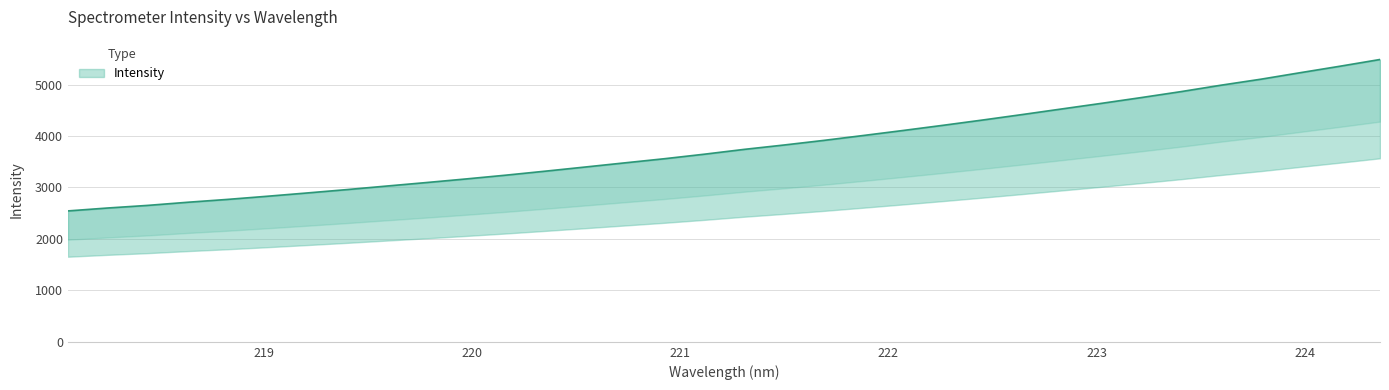

Reading left to right, transcribe all the data shown in this chart.

218.0596=2544.6	218.2508=2601.4	218.442=2651.8	218.6332=2712.5	218.8244=2767.9	219.0156=2829.1	219.2067=2892.9	219.3979=2958.4	219.589=3027.4	219.7801=3095.5	219.9712=3165.8	220.1623=3239.3	220.3533=3317.5	220.5444=3397.9	220.7354=3479.1	220.9264=3559.9	221.1174=3647.5	221.3083=3740.9	221.4993=3825.7	221.6902=3915.3	221.8812=4011.2	222.0721=4108.5	222.263=4208.7	222.4538=4311.7	222.6447=4418.5	222.8355=4527.8	223.0264=4636.9	223.2172=4748.9	223.408=4864.6	223.5987=4988.6	223.7895=5104.5	223.9802=5232.2	224.1709=5357.8	224.3616=5487.7